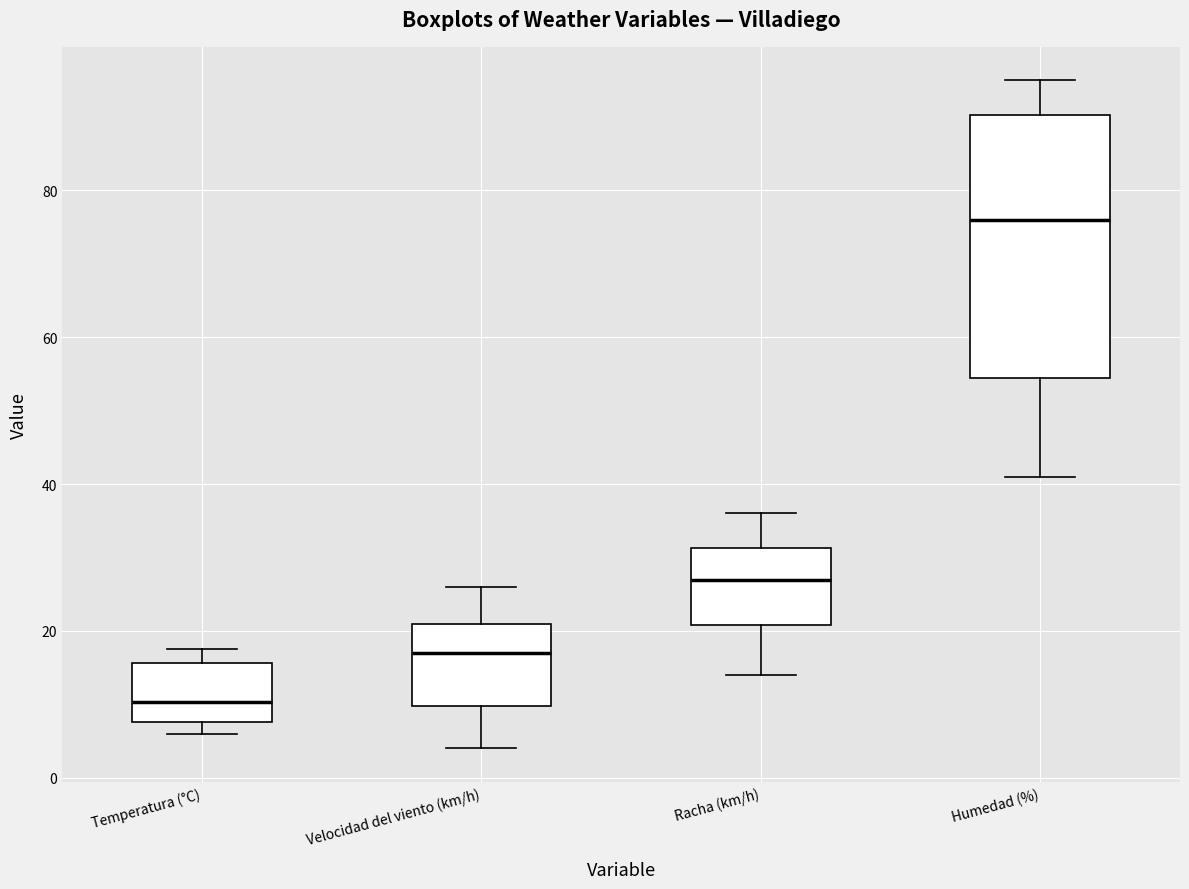

Which box has the lowest median line?

Temperatura (°C)